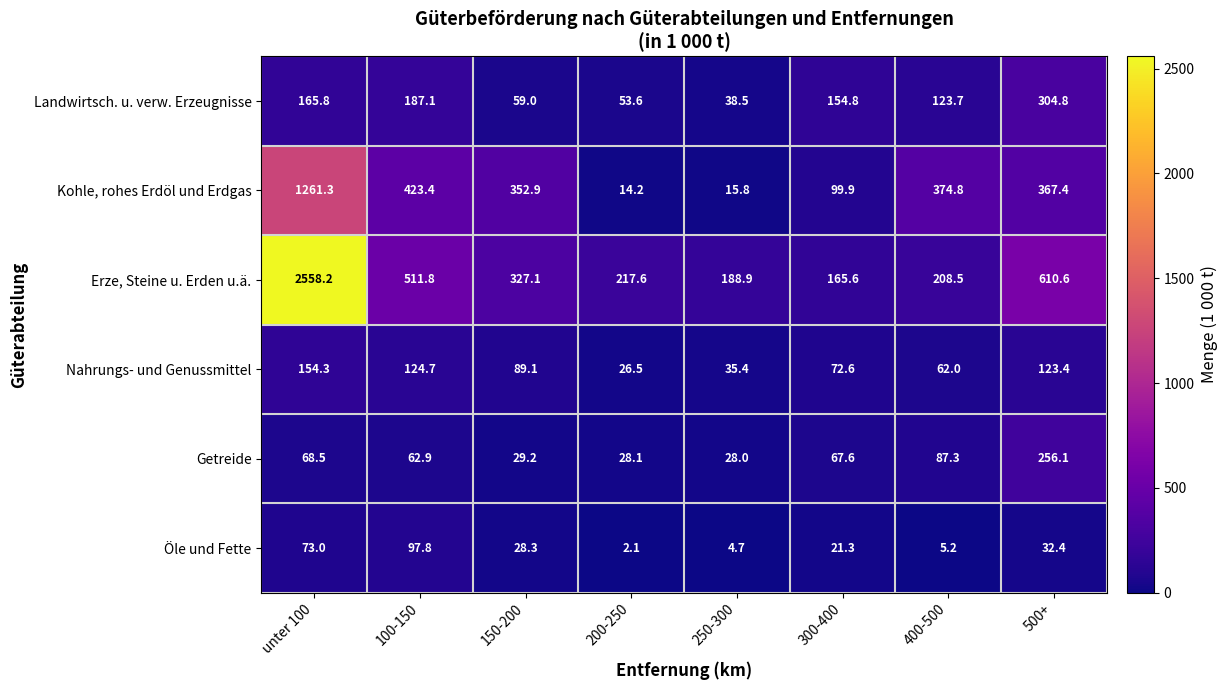

What is the total value across all series at 300-400?

581.8